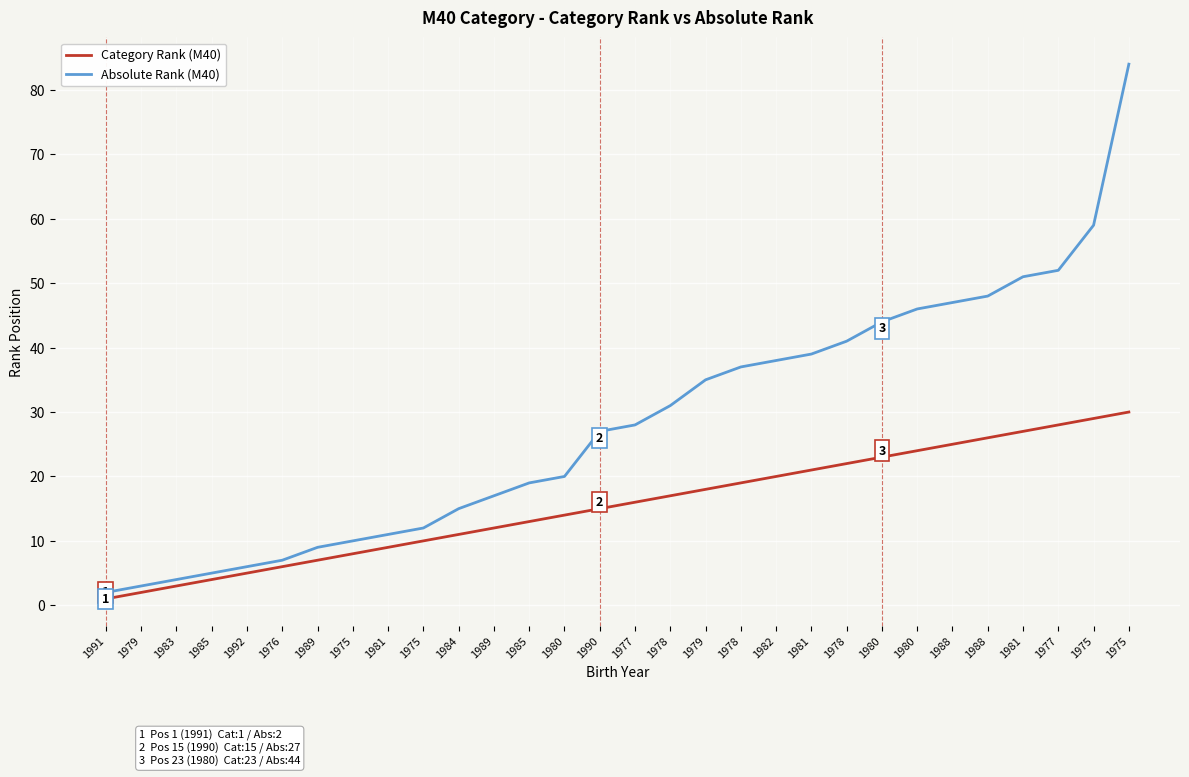

True or false: Absolute Rank (M40) and Category Rank (M40) cross at least once.

False